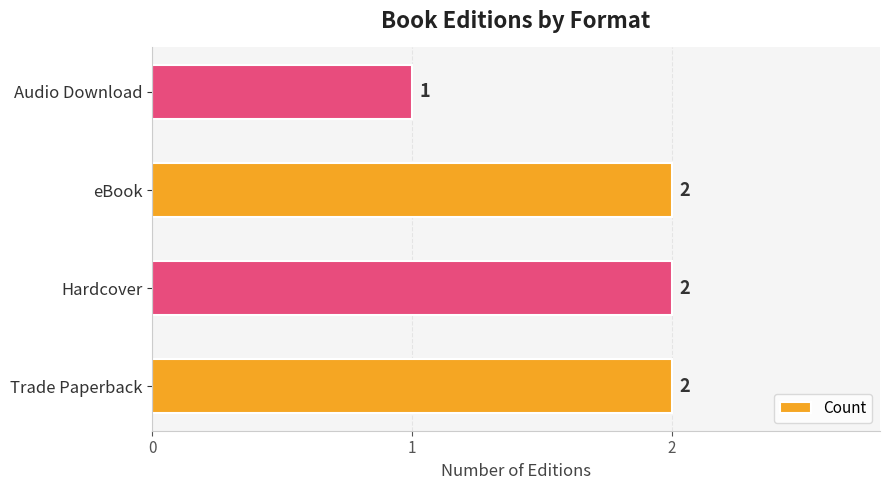

Count the values in the range 2 to 3.

3